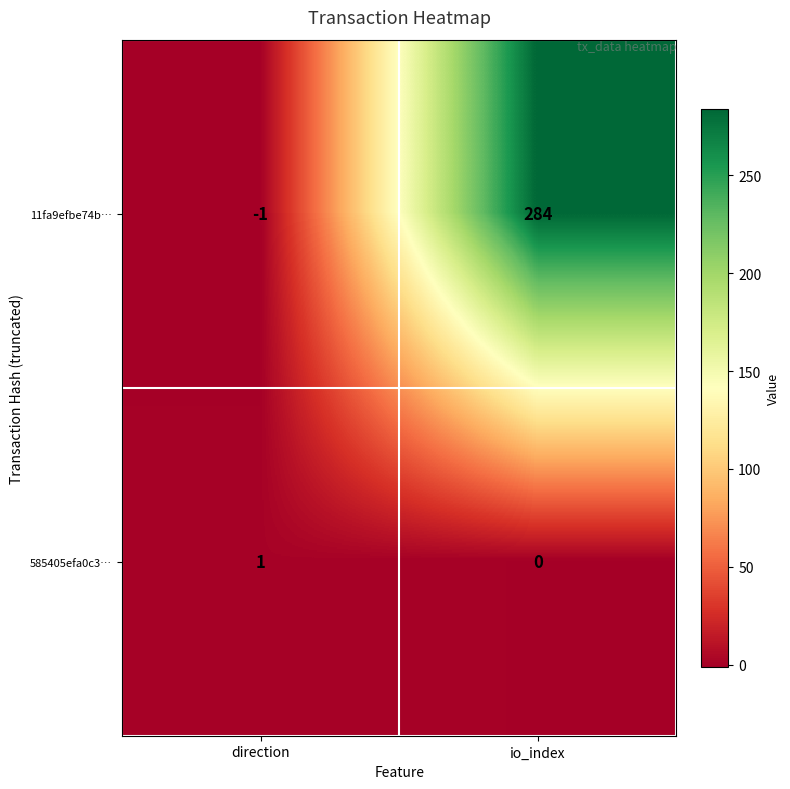

Which series changed the most between direction and io_index?

11fa9efbe74b…